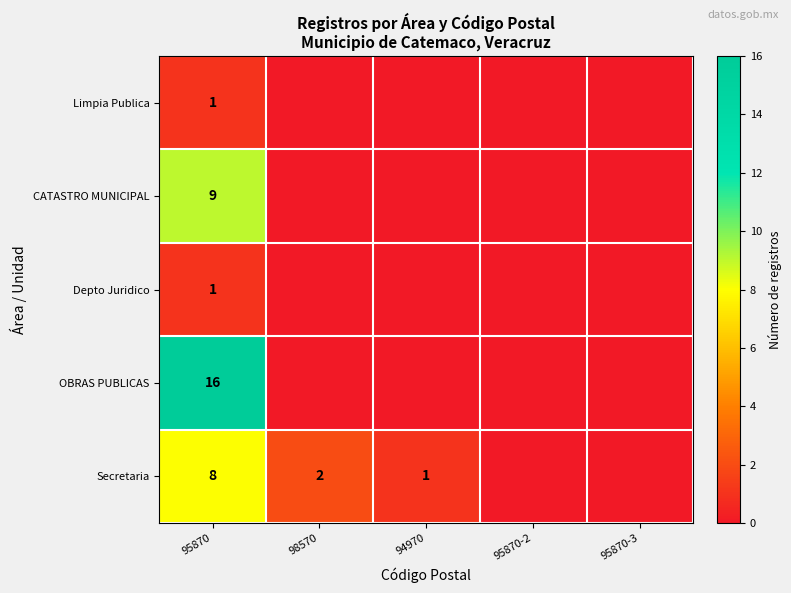

Is it true that Secretaria equals 3 at 98570?

False